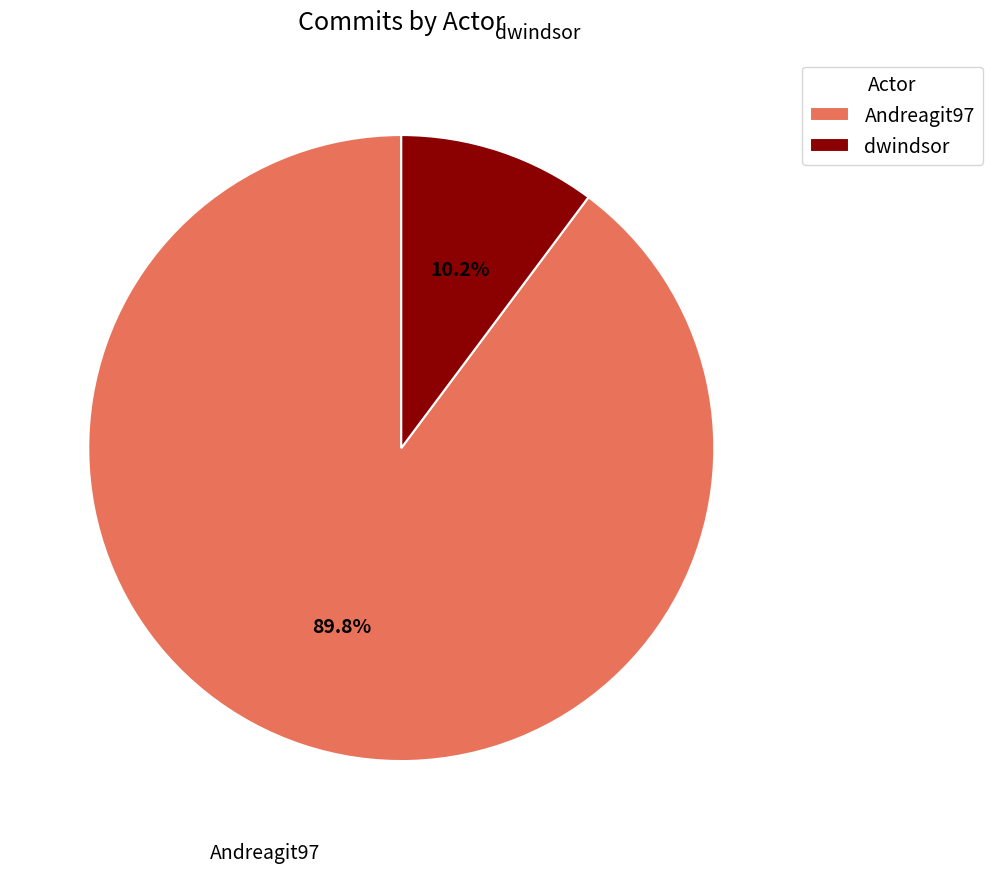

True or false: dwindsor accounts for 4% of the total.

False